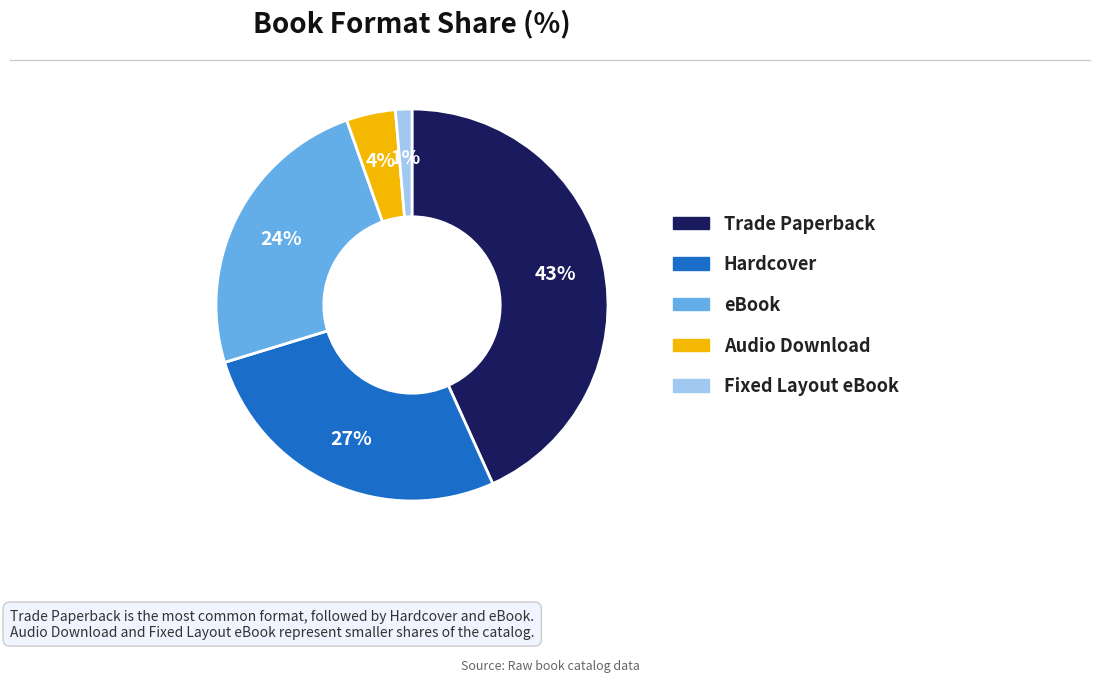

The Hardcover slice represents 27% of the pie. True or false?

True